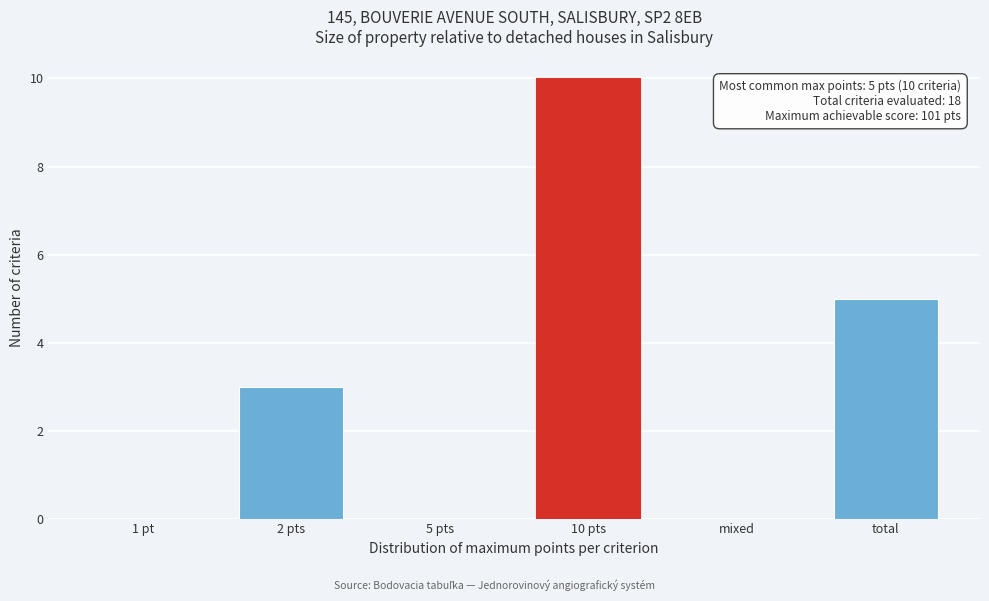

Reading right to left, what are all the values shown in this chart?

total=5	mixed=0	10 pts=10	5 pts=0	2 pts=3	1 pt=0